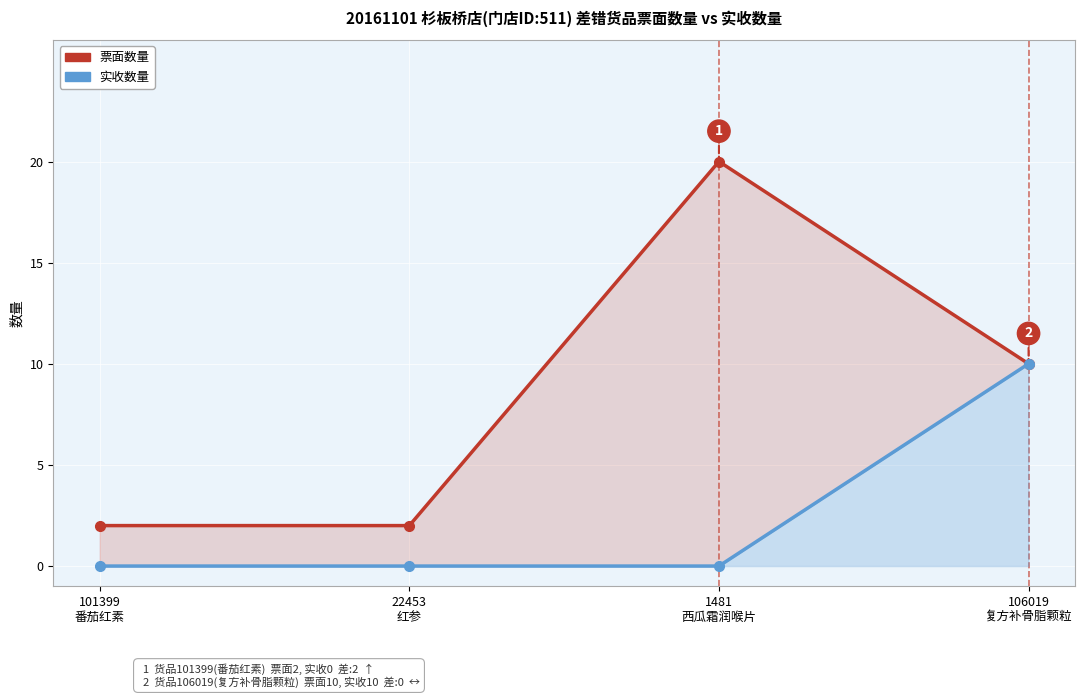

At which category does the chart reach its minimum across all series?

101399
番茄红素